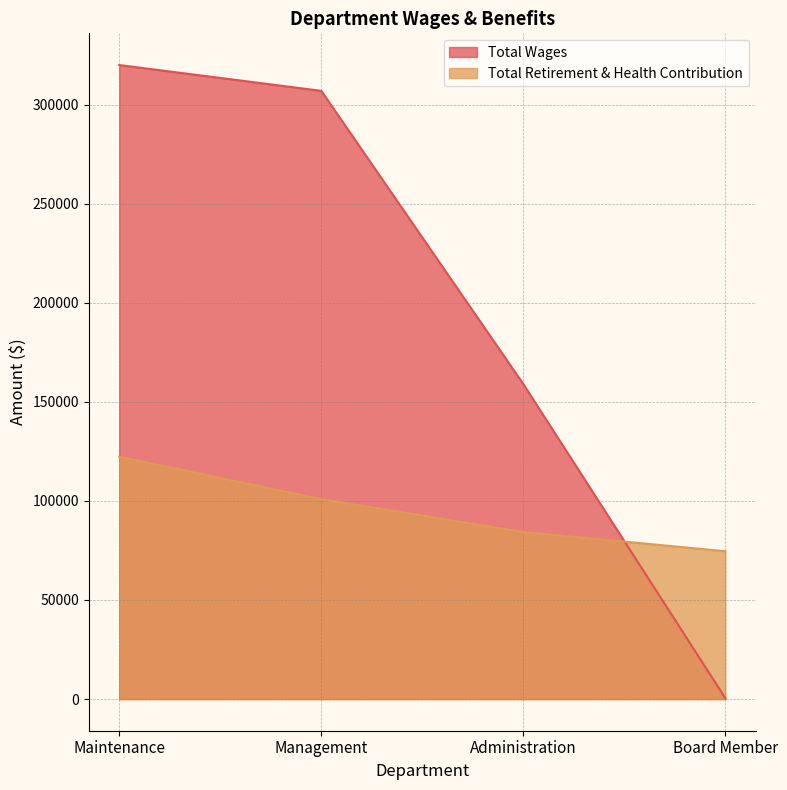

The Total Retirement & Health Contribution series shows 74583 at Board Member. True or false?

True